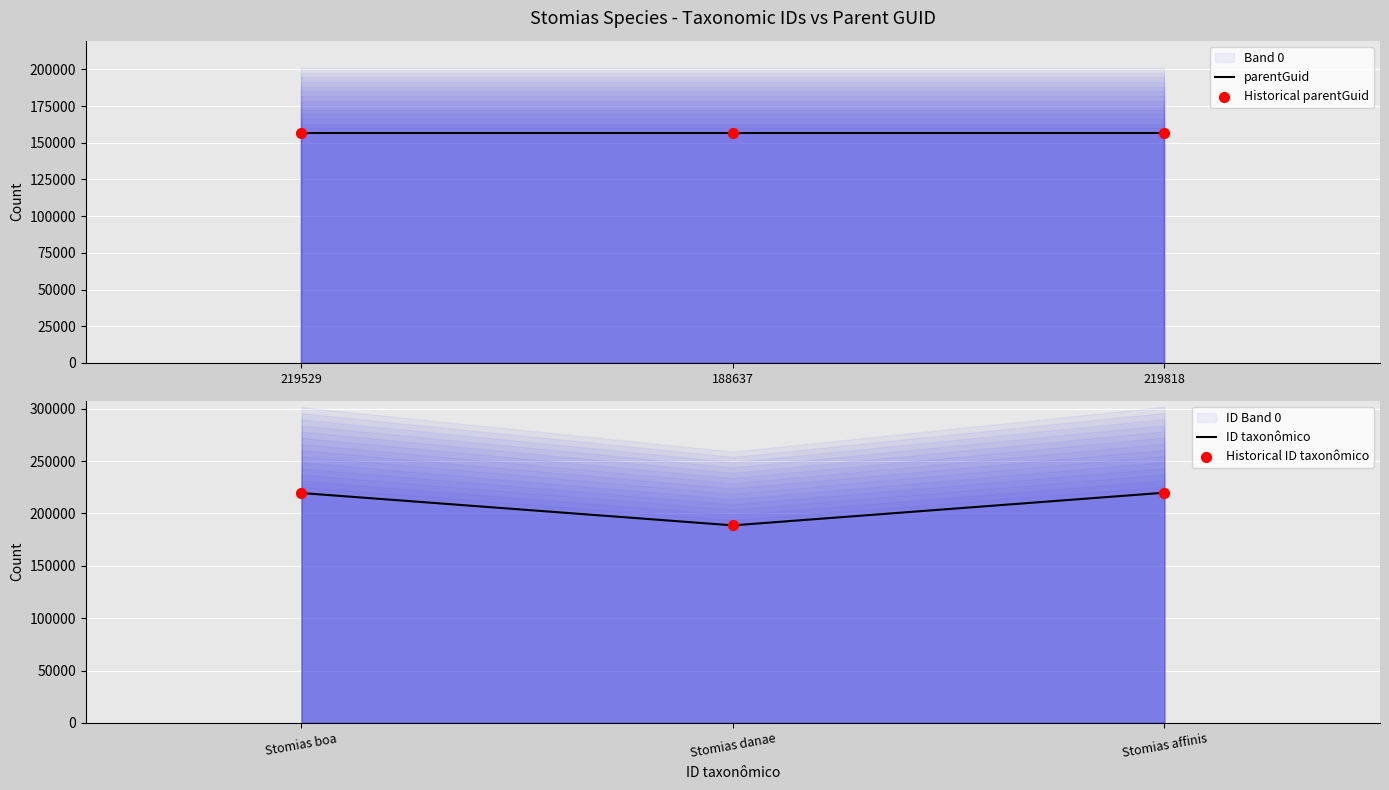

Which series reaches the maximum Y coordinate?

ID taxonômico